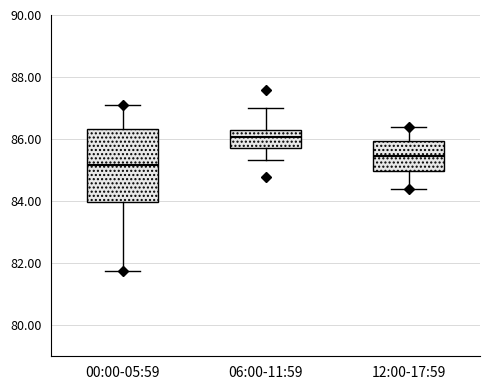

Reading left to right, read every box against the y-axis: the position of its median line, the range the box covers, and the ends of its whiskers. The values are not printed on the chart, so give them approximately, as read against the axis.

00:00-05:59: median 85.2, box 84.0 to 86.4, whiskers 81.8 to 87.0
06:00-11:59: median 86.0, box 85.8 to 86.4, whiskers 85.4 to 87.0
12:00-17:59: median 85.4, box 85.0 to 86.0, whiskers 84.4 to 86.4